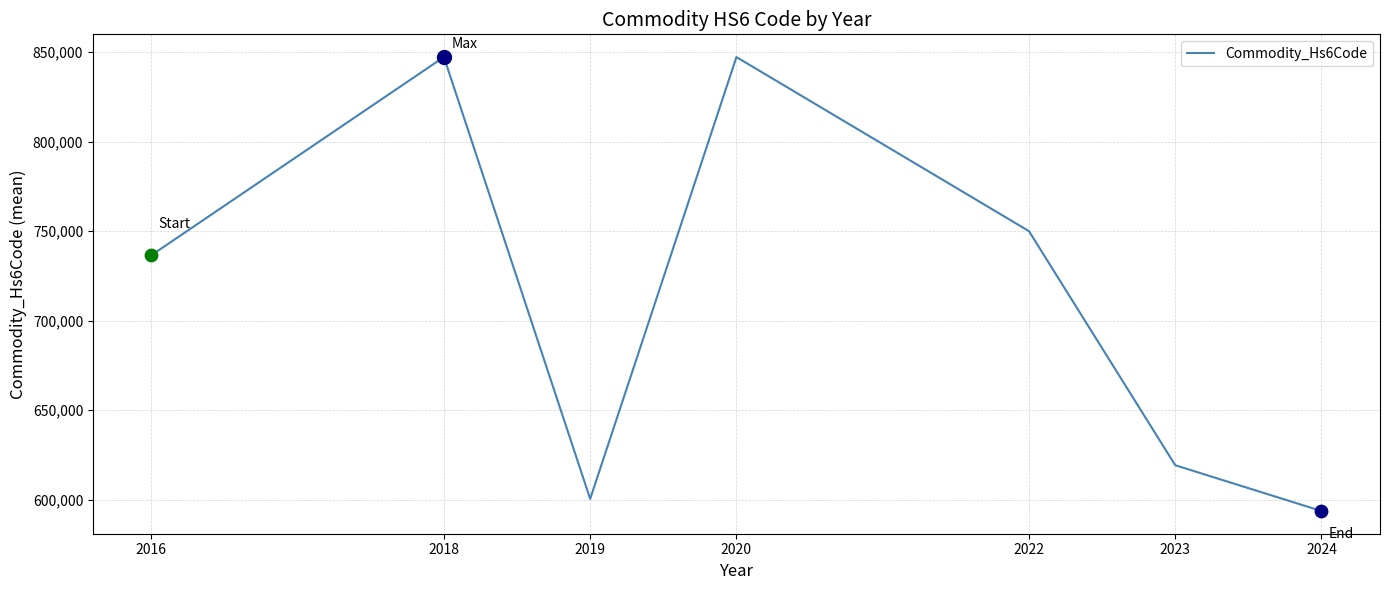

What is the change in value from 2016 to 2020?

+110597.7